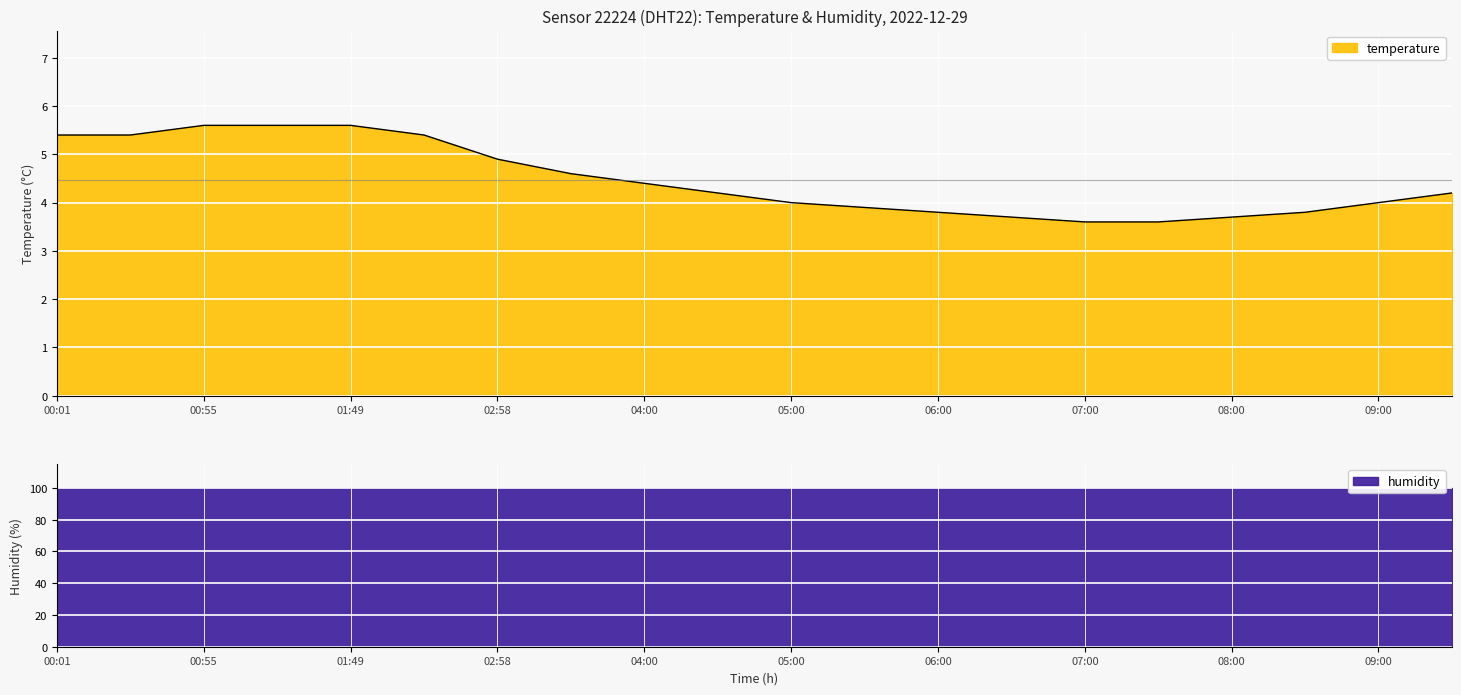

What is the approximate value at 09:00?

4.0